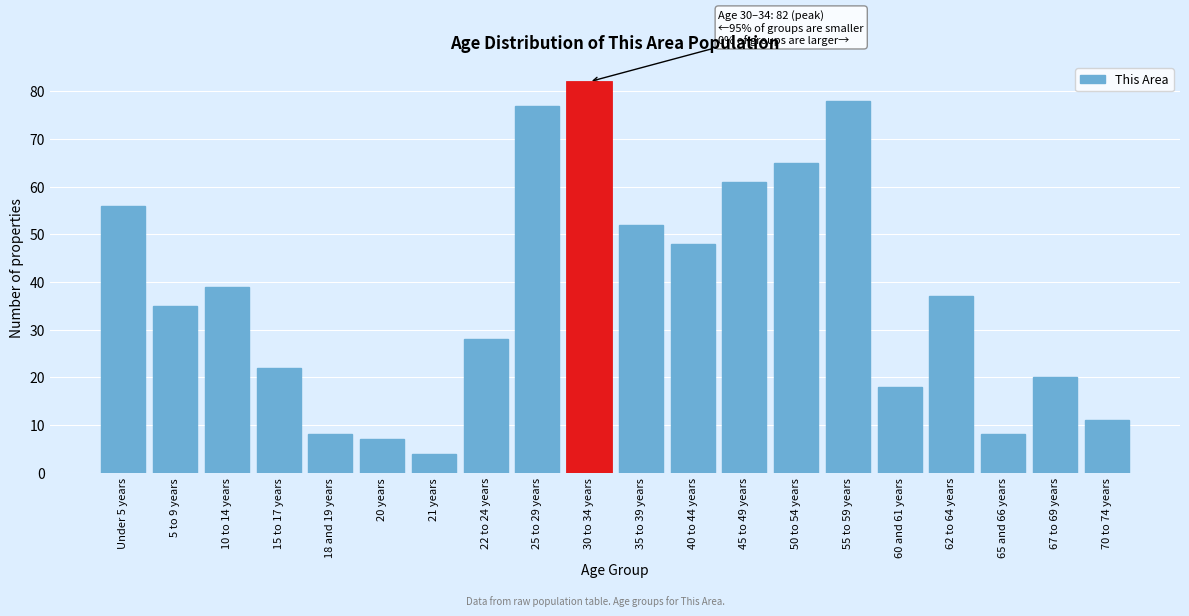

Reading left to right, transcribe all the data shown in this chart.

56	35	39	22	8	7	4	28	77	82	52	48	61	65	78	18	37	8	20	11